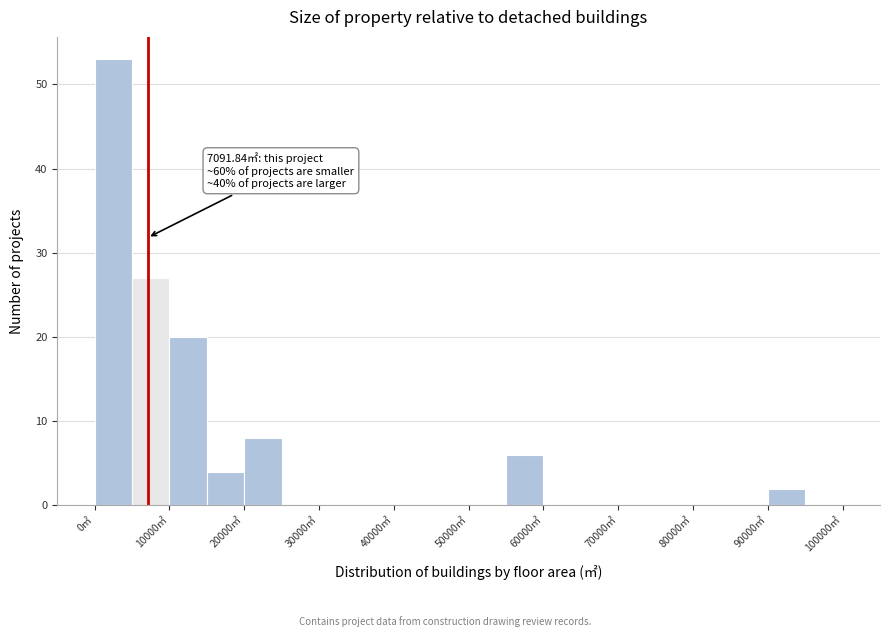

Over which range of the x-axis is the bar tallest?

0 to 5000